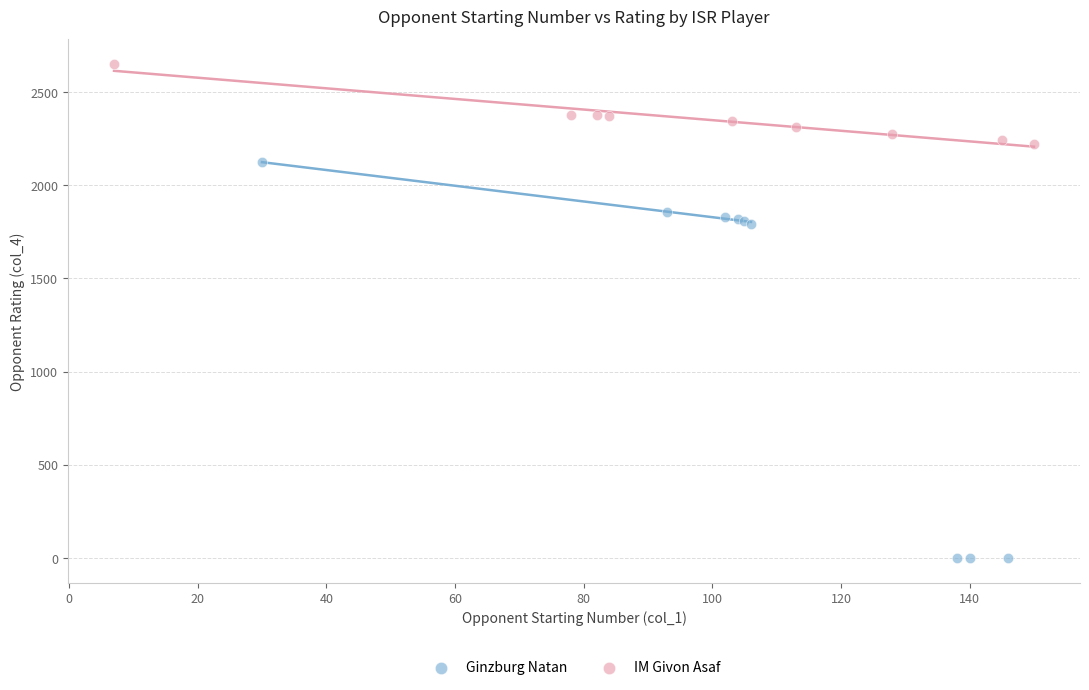

Which series contains the lowest Y value?

Ginzburg Natan